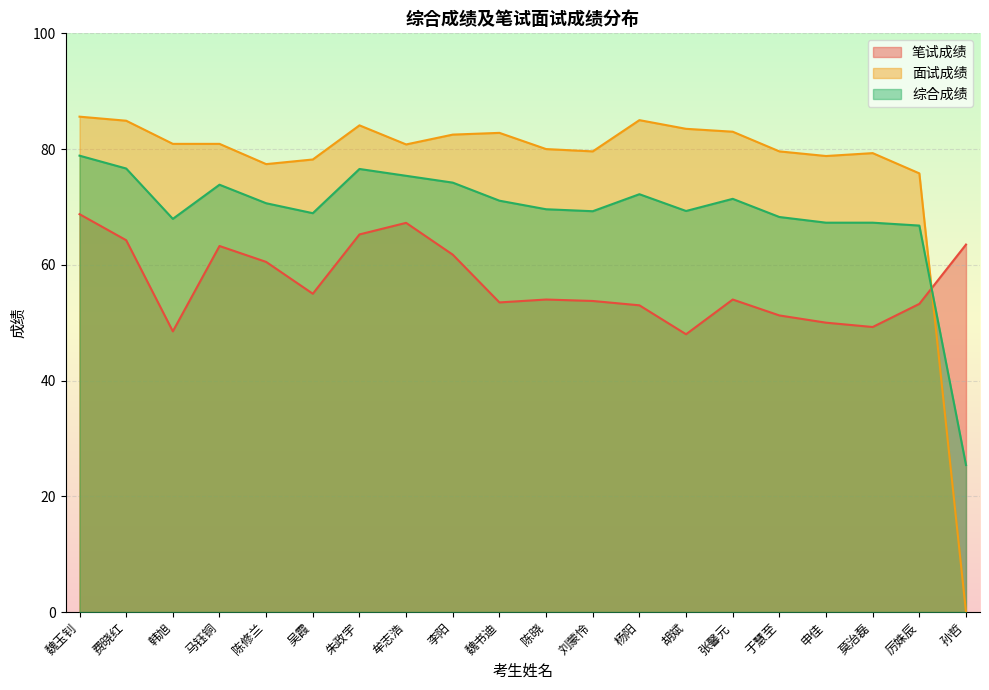

Which label corresponds to the smallest value in the chart?

孙哲